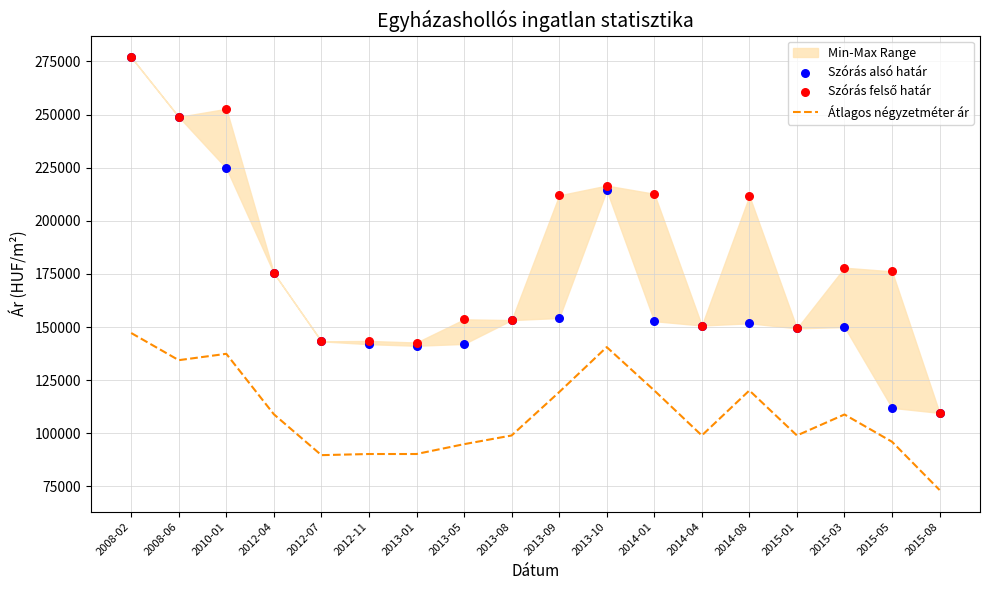

Which series reaches the minimum Y coordinate?

Átlagos négyzetméter ár